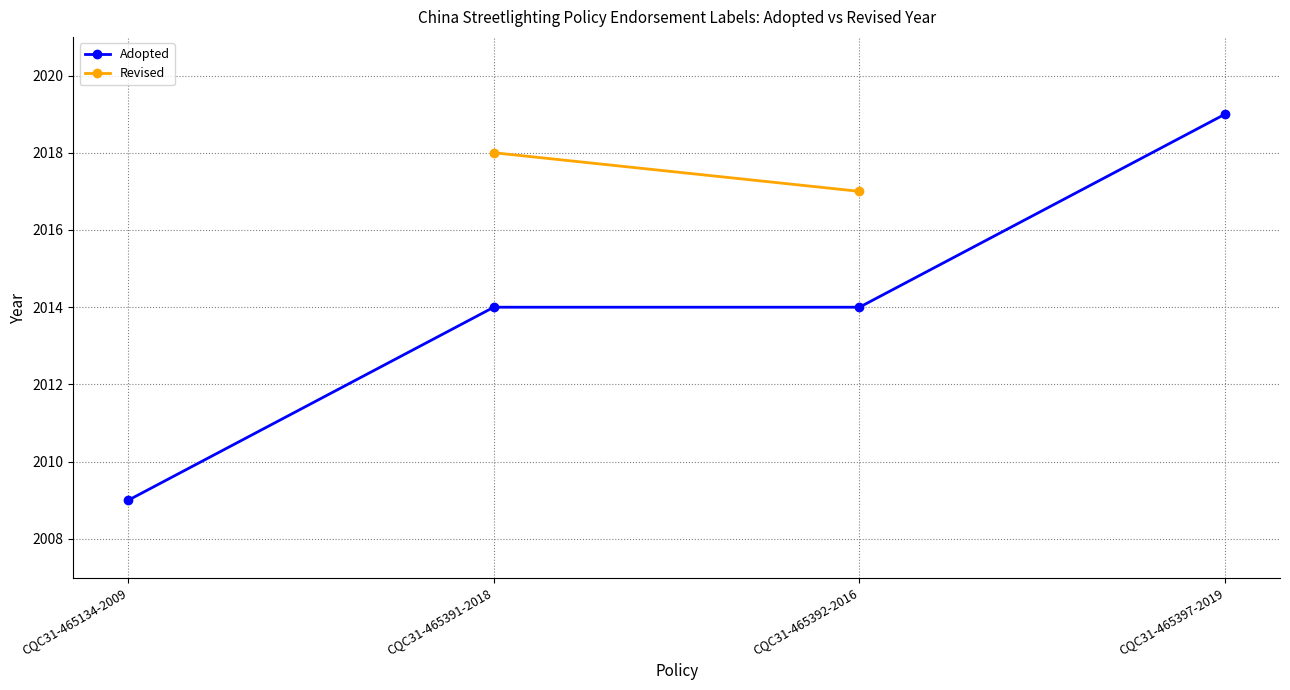

The Adopted series shows 1027 at CQC31-465397-2019. True or false?

False